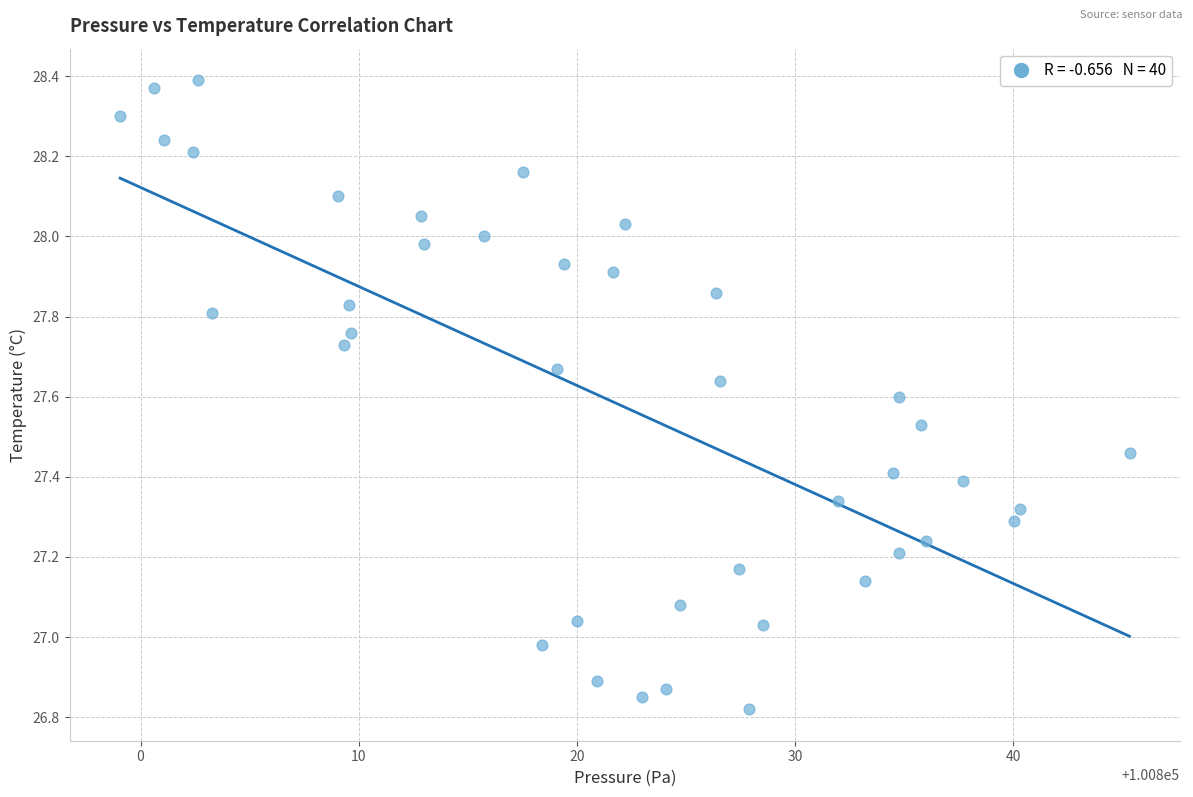

What is the range of Y values (max minus min)?

1.6